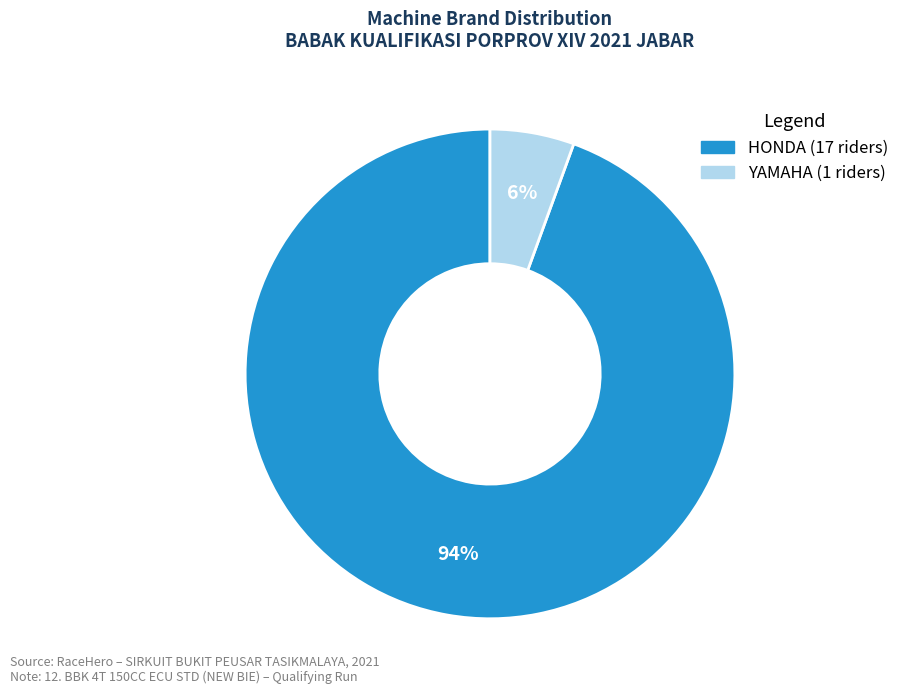

Is there any slice that represents more than half of the pie?

Yes